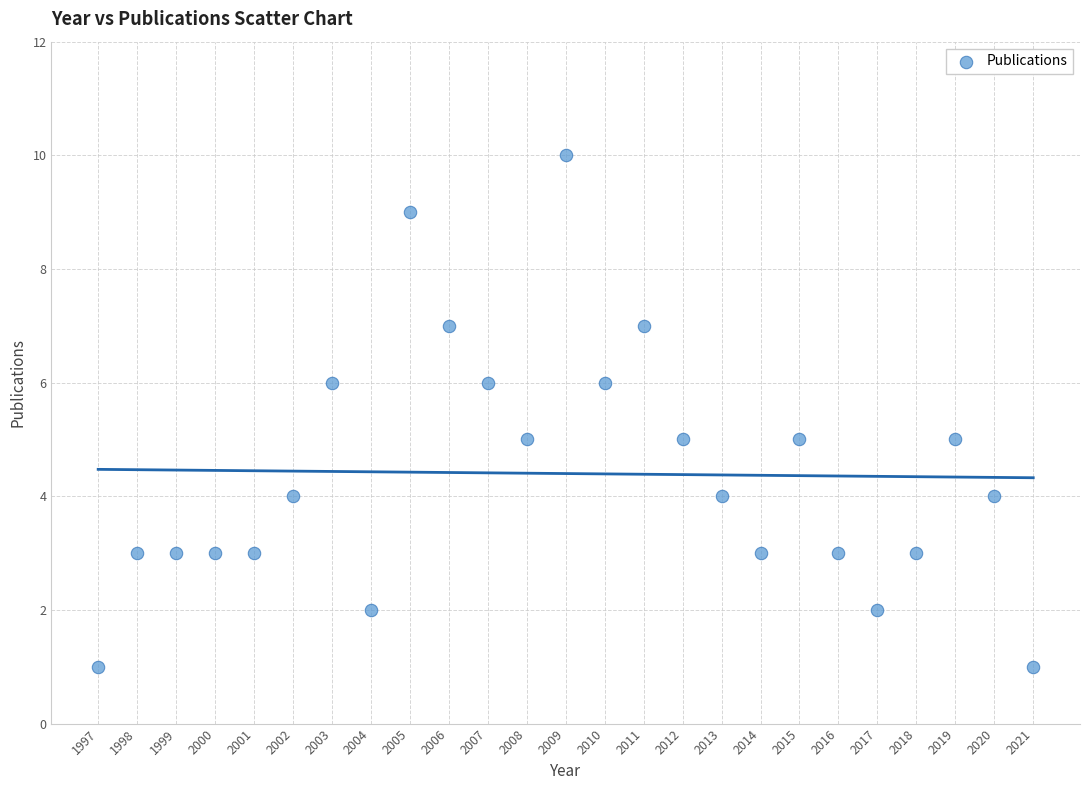

What is the range of X values (max minus min)?

24